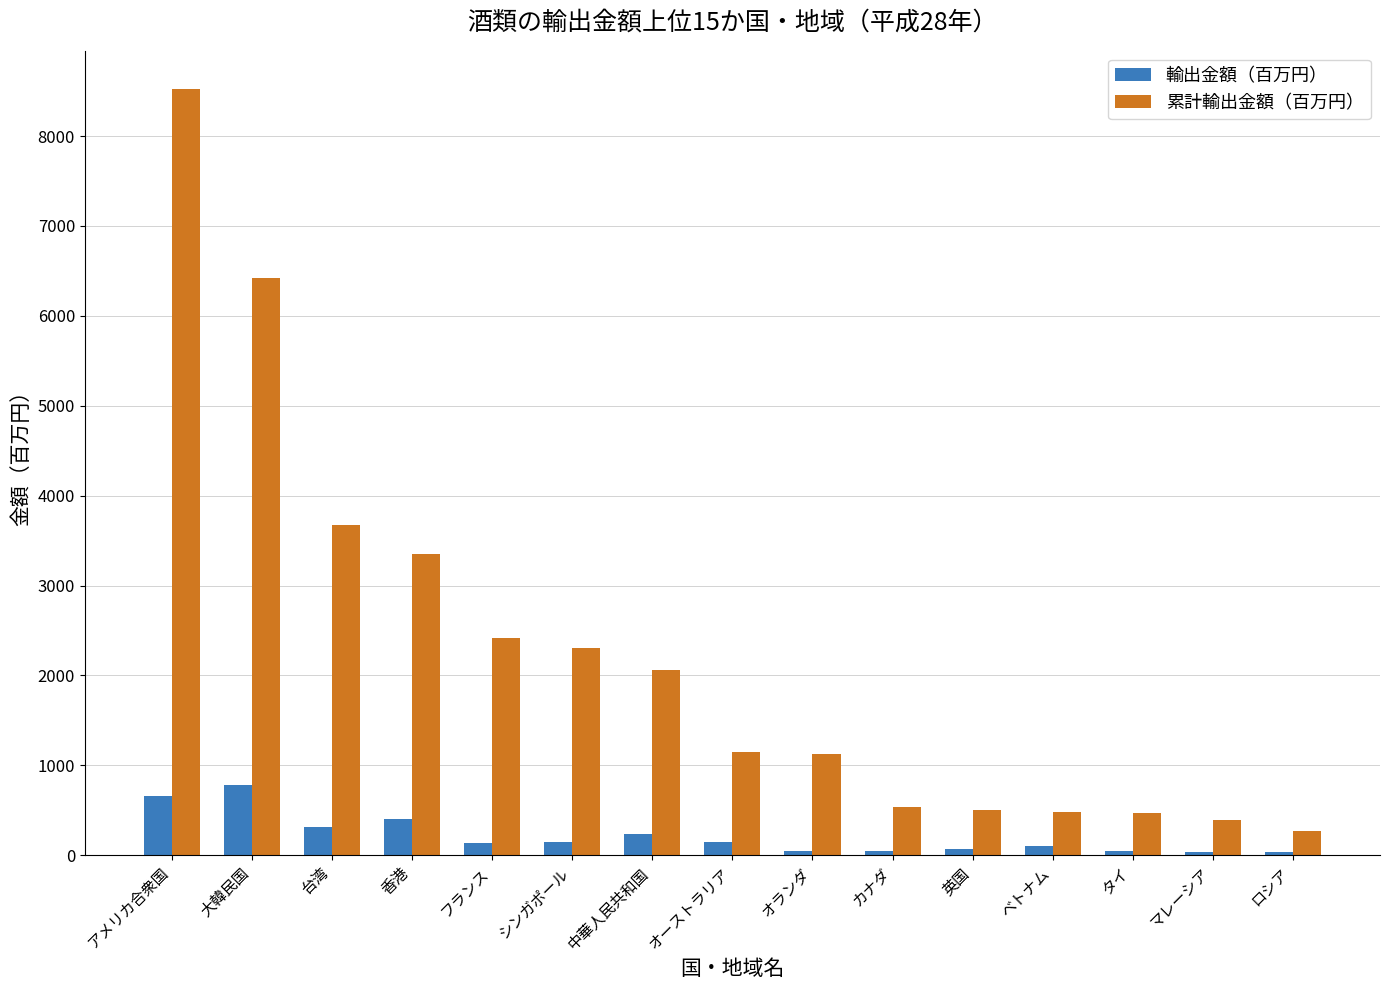

Is the value of 累計輸出金額（百万円） at シンガポール greater than the value of 輸出金額（百万円） at オランダ?

Yes